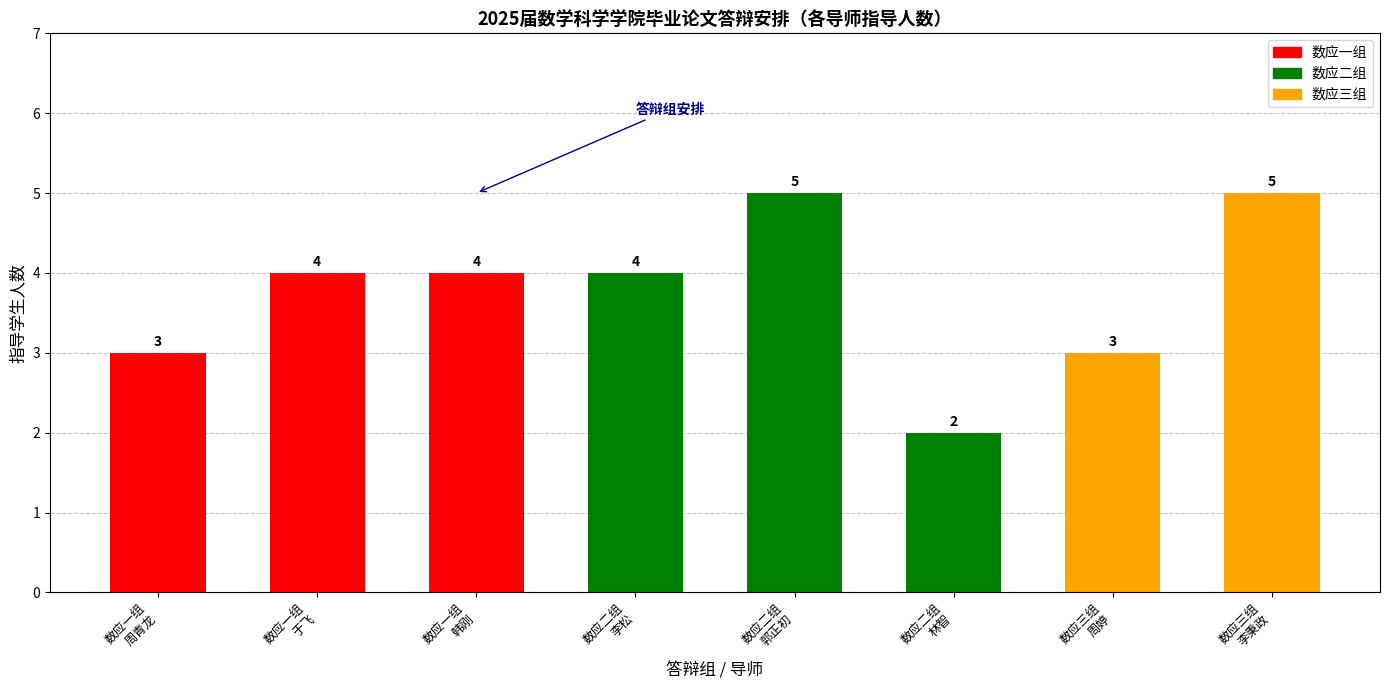

What is the difference between the values at 数应一组
周青龙 and 数应三组
李秉政?

2